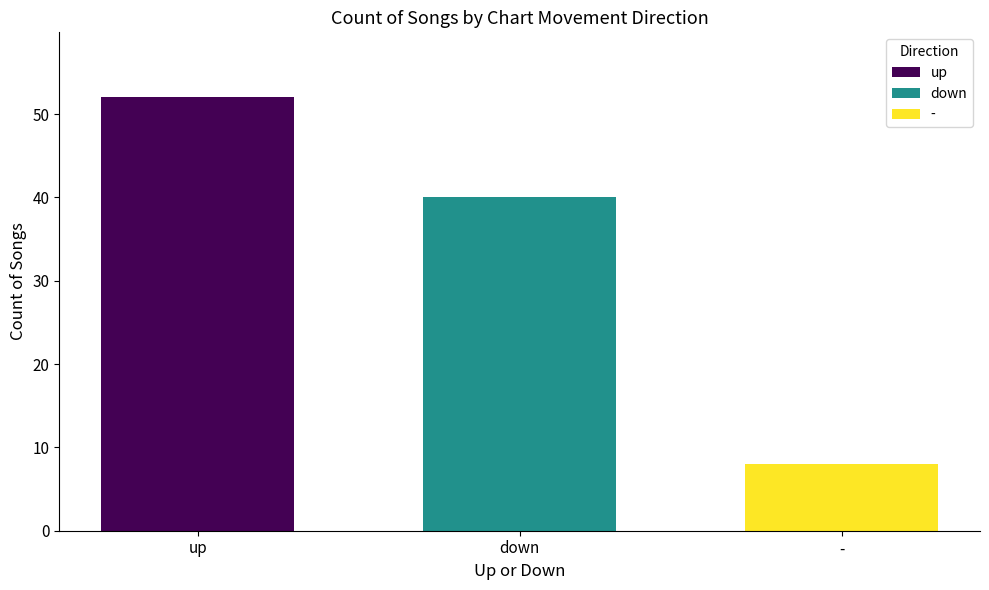

The - series shows 13 at down. True or false?

False